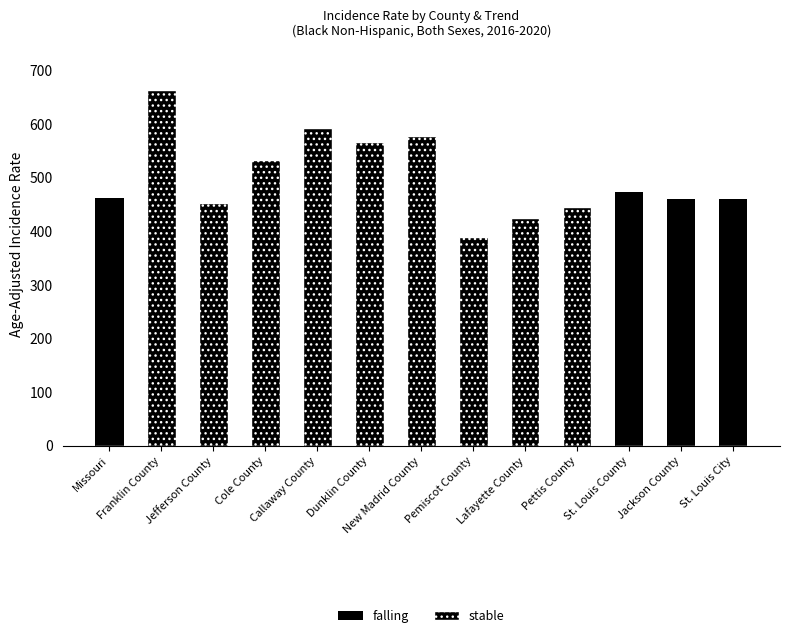

Which label corresponds to the largest value in the chart?

Franklin County